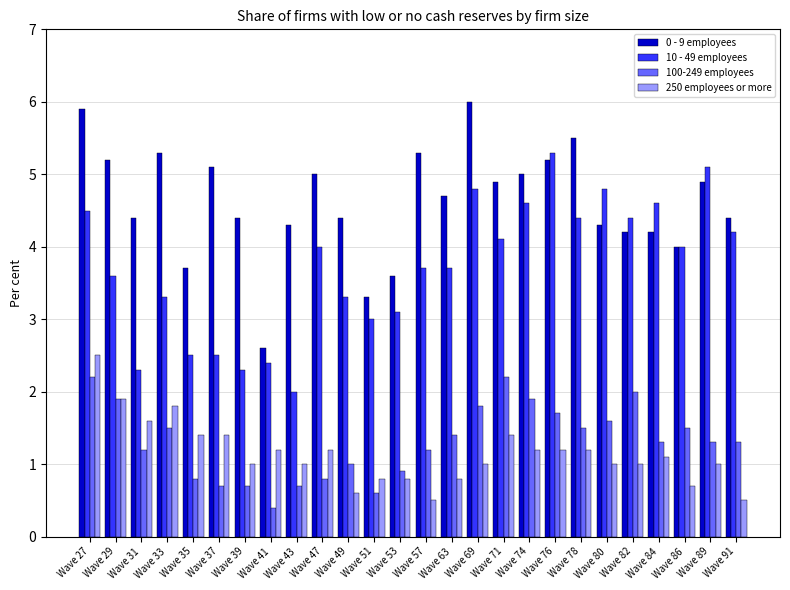

Is the value of 250 employees or more at Wave 43 greater than the value of 0 - 9 employees at Wave 74?

No